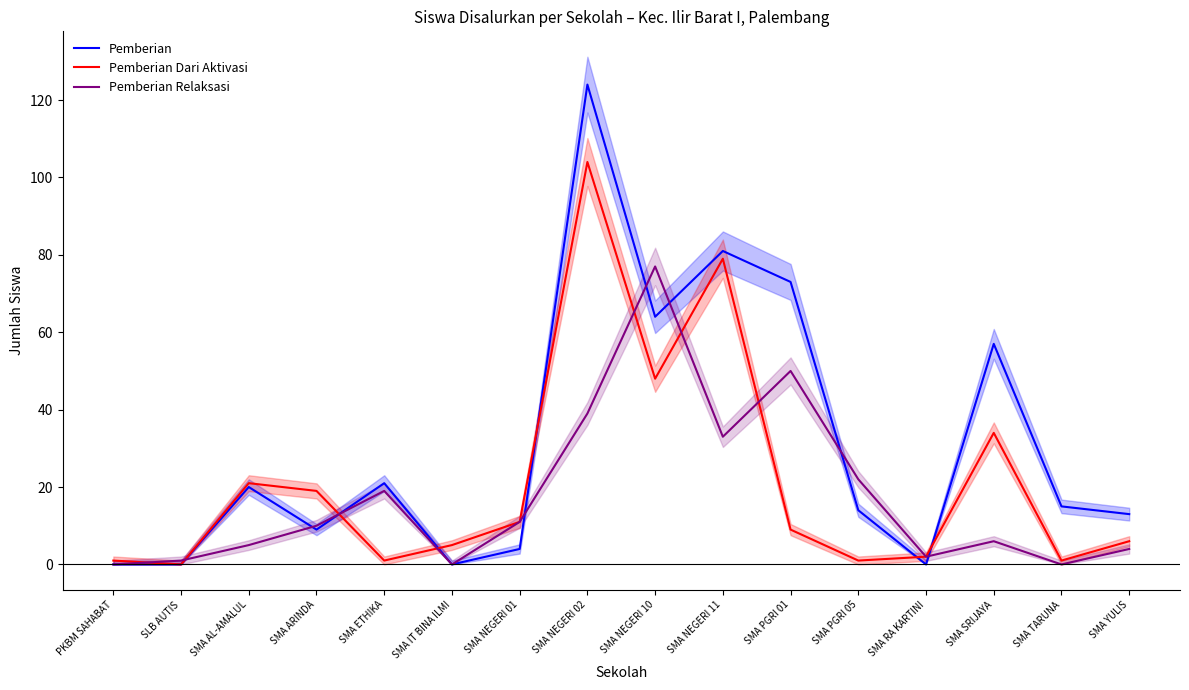

Which series has the largest range (max minus min)?

Pemberian